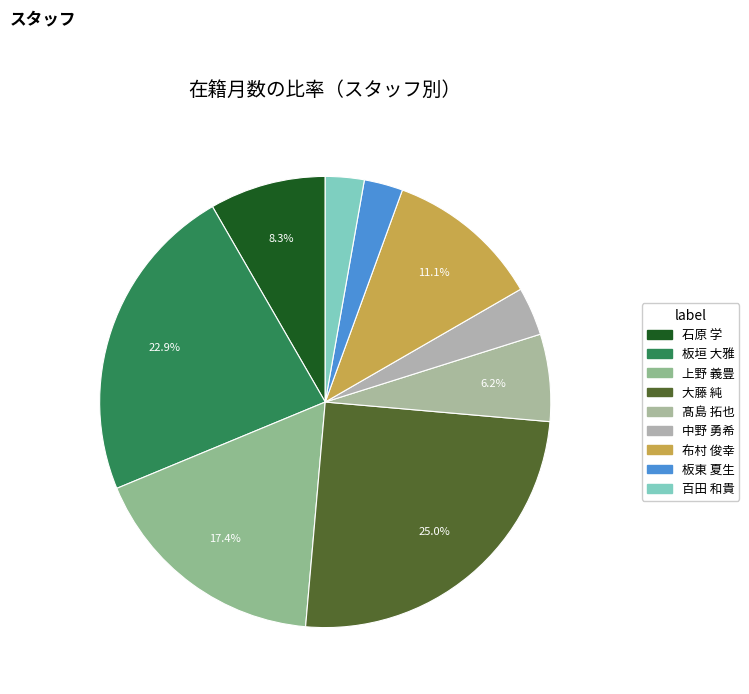

What percentage is the 大藤 純 slice, to the nearest percent?

25%